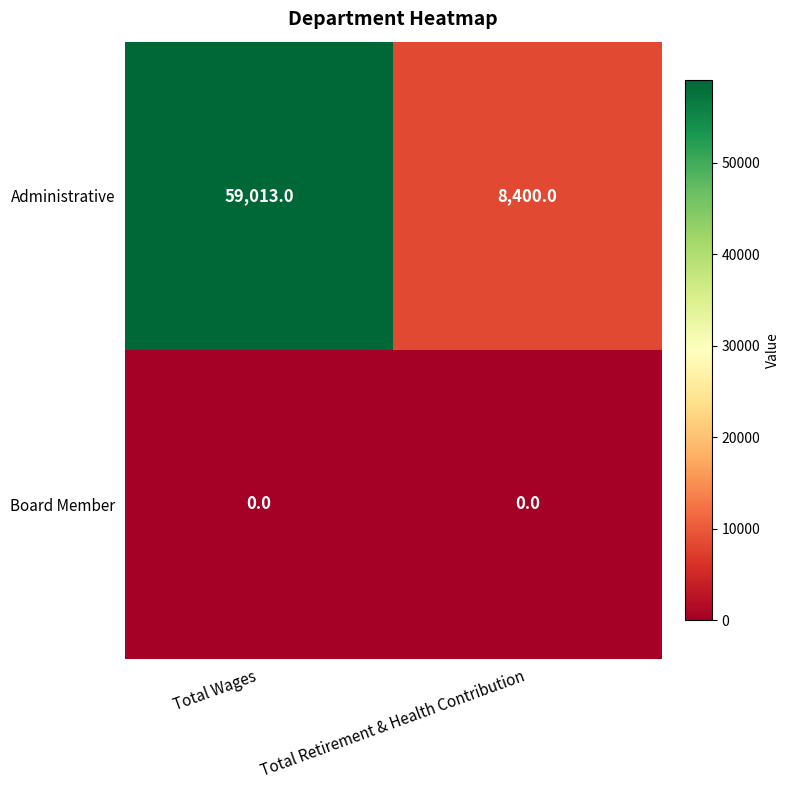

Rank the series at Total Retirement & Health Contribution from lowest to highest value.

Board Member, Administrative